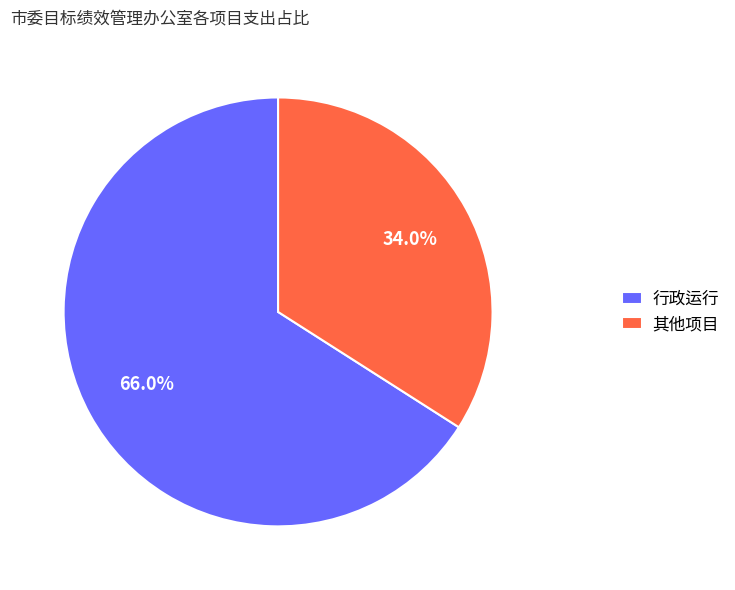

How many segments does this pie chart have?

2